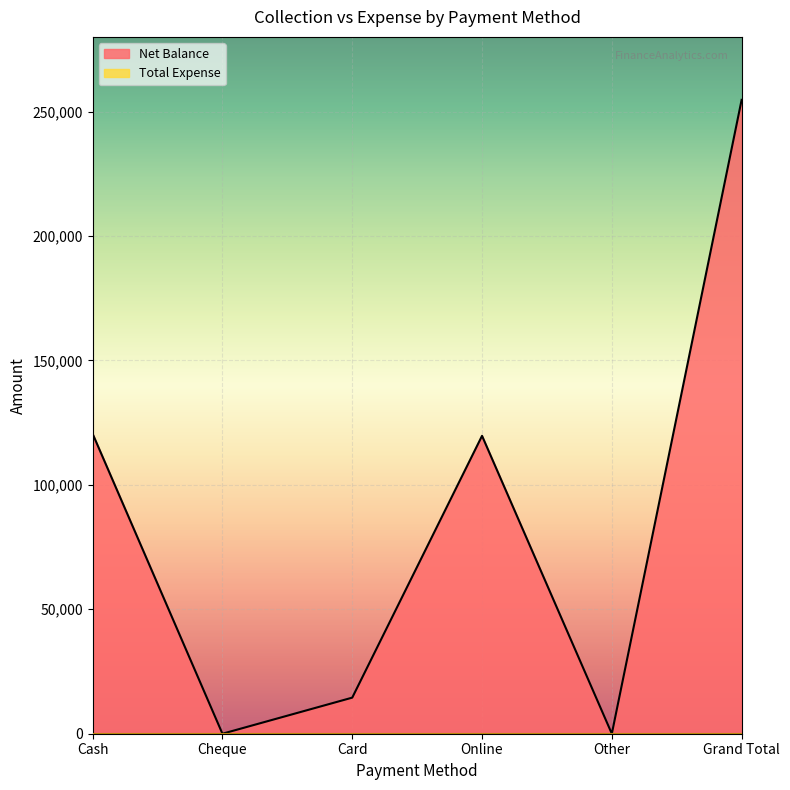

How many values exceed 119700?

2